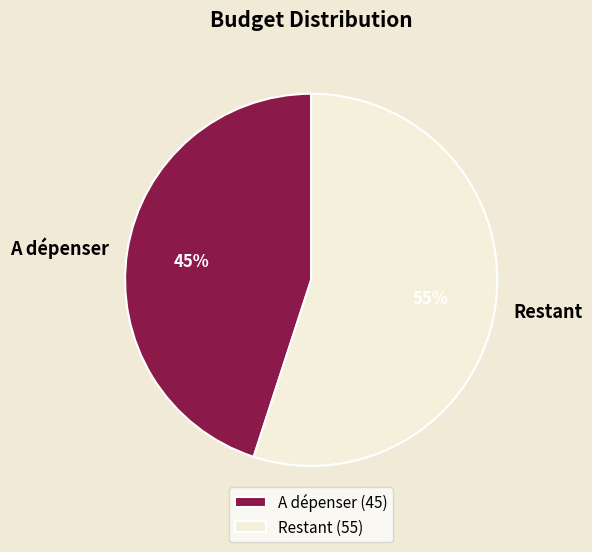

What percentage is the A dépenser slice, to the nearest percent?

45%